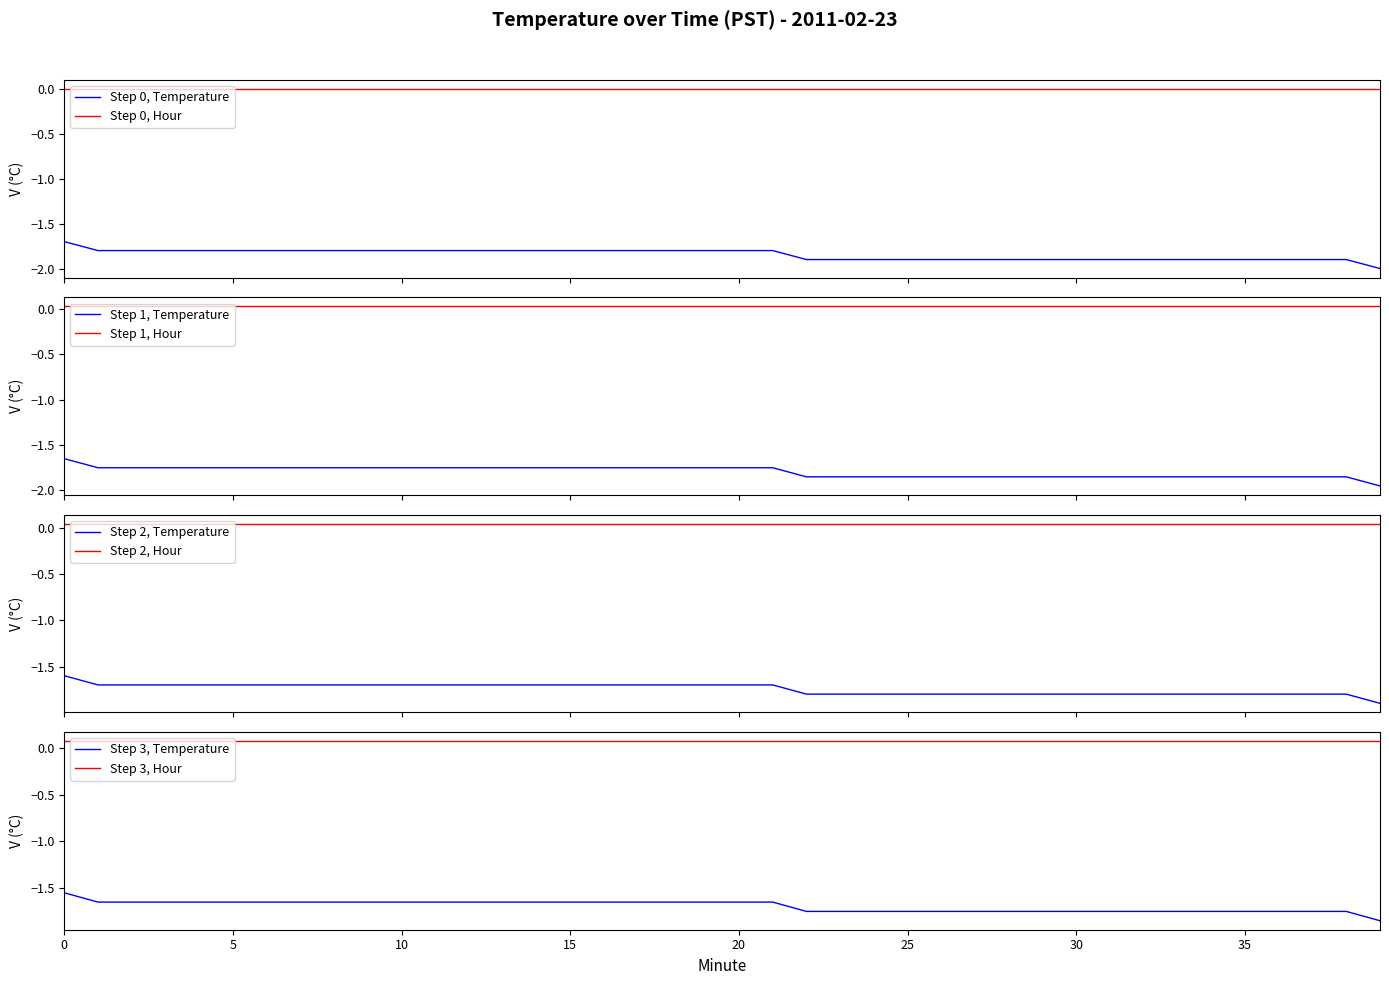

Which label corresponds to the smallest value in the chart?

39